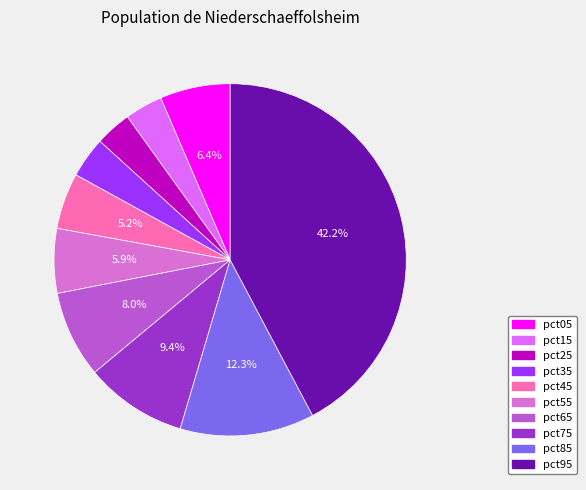

Does any single category account for the majority?

No